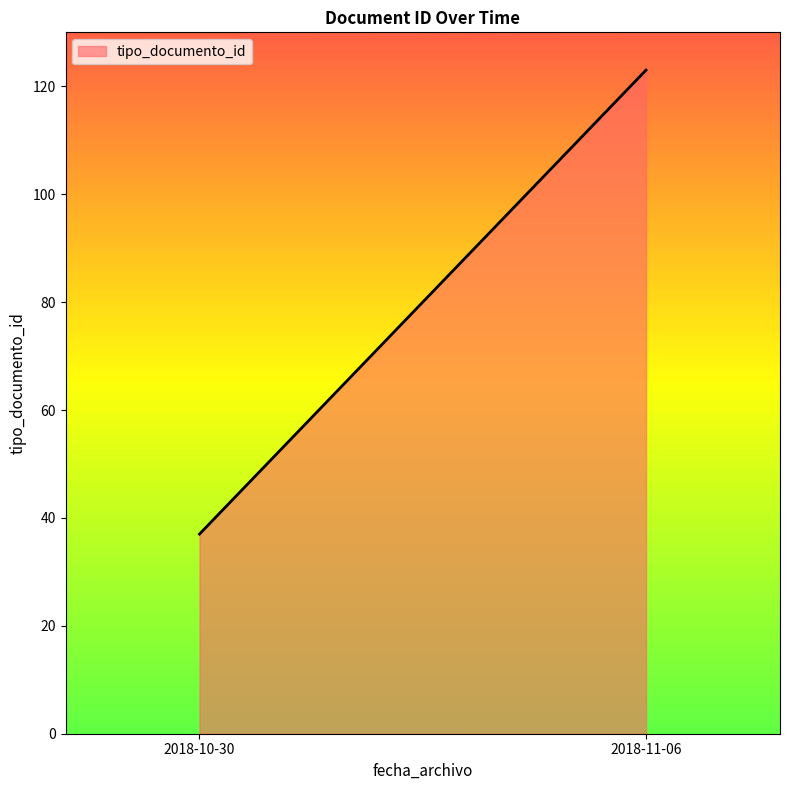

Is it true that the value at 2018-10-30 is 63?

False